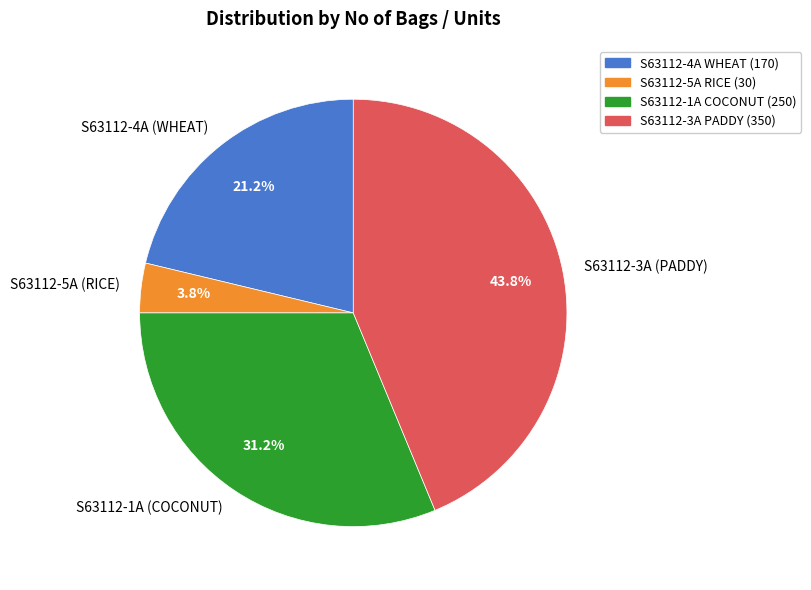

To the nearest percent, what percentage of the pie is S63112-1A (COCONUT)?

31%